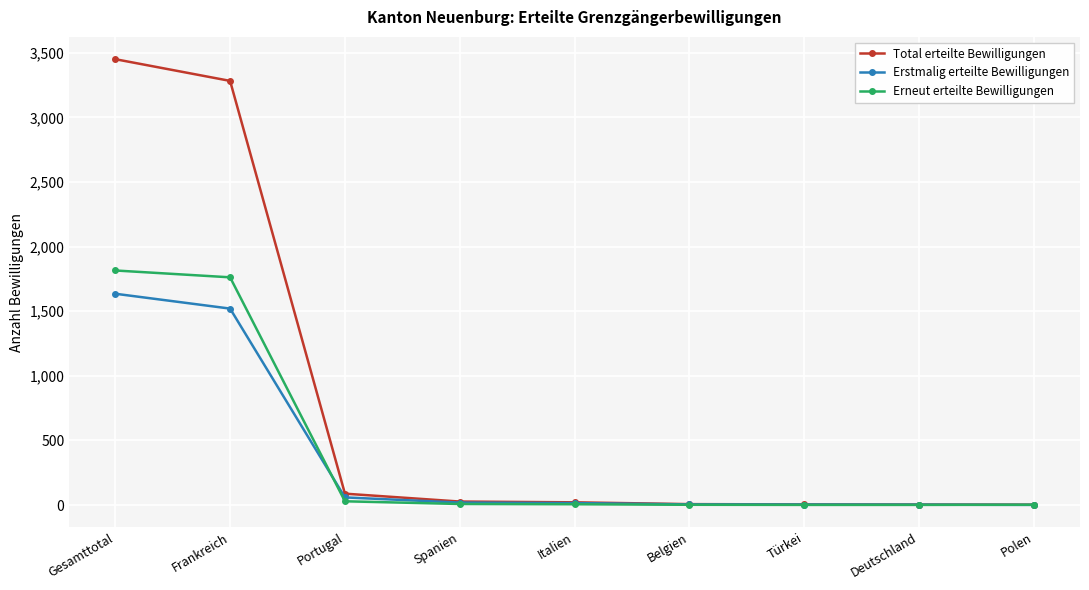

What is the value of the Erstmalig erteilte Bewilligungen point at the 6th from the left?

5